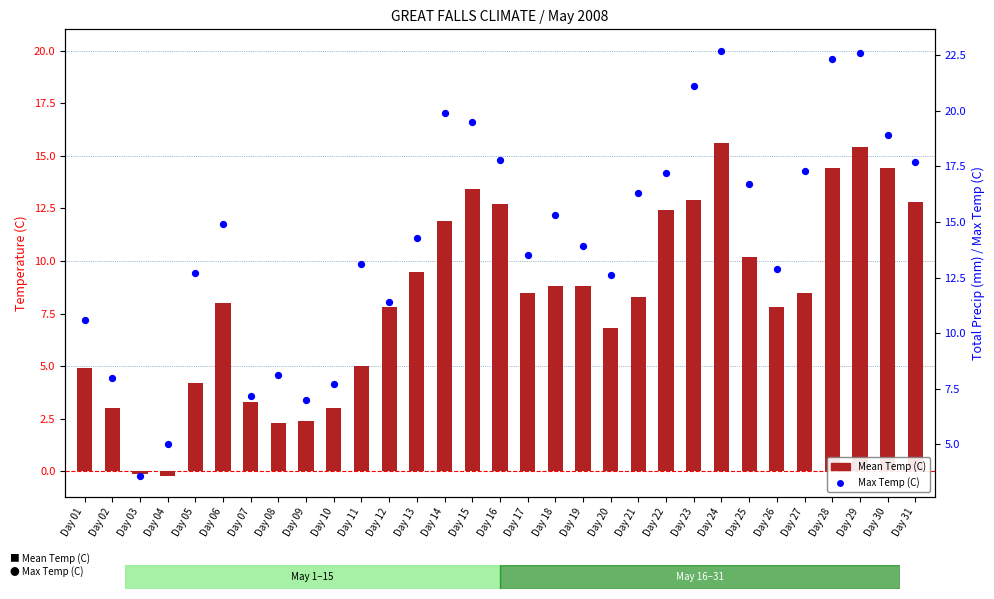

What are all the series names shown in the legend?

Mean Temp (C), Max Temp (C)